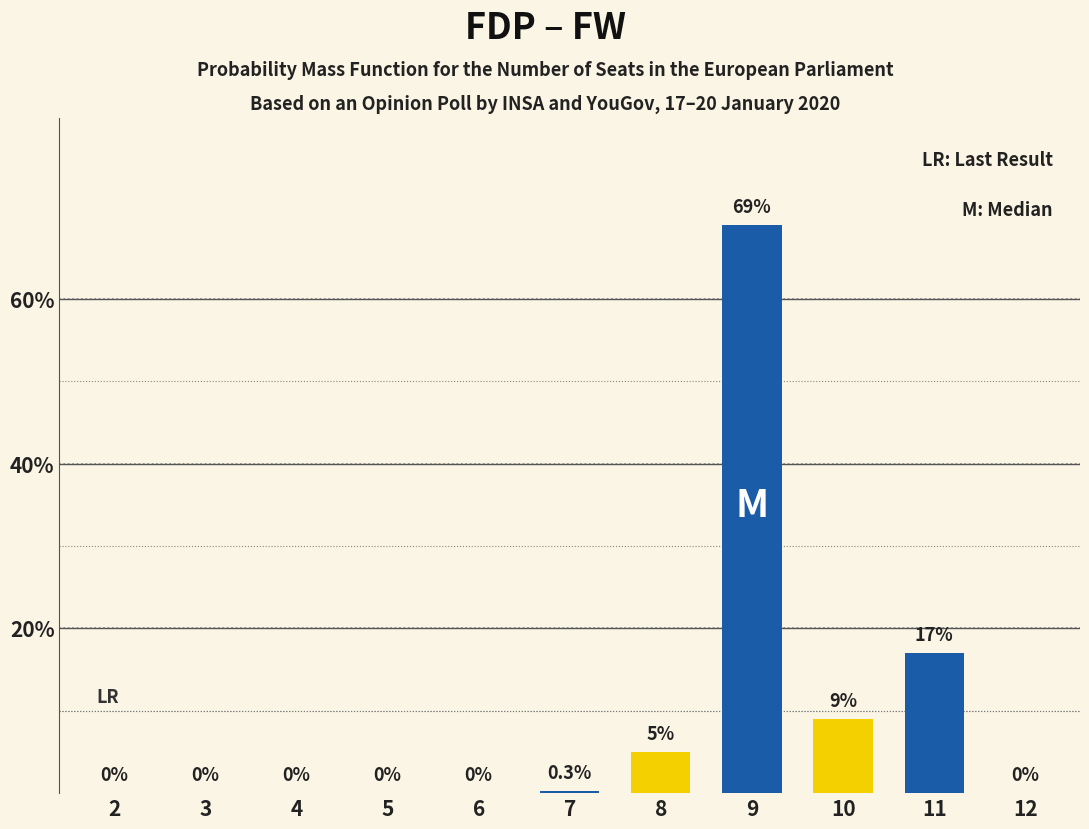

Reading left to right, extract all data points from this chart.

0.0	0.0	0.0	0.0	0.0	0.3	5.0	69.0	9.0	17.0	0.0